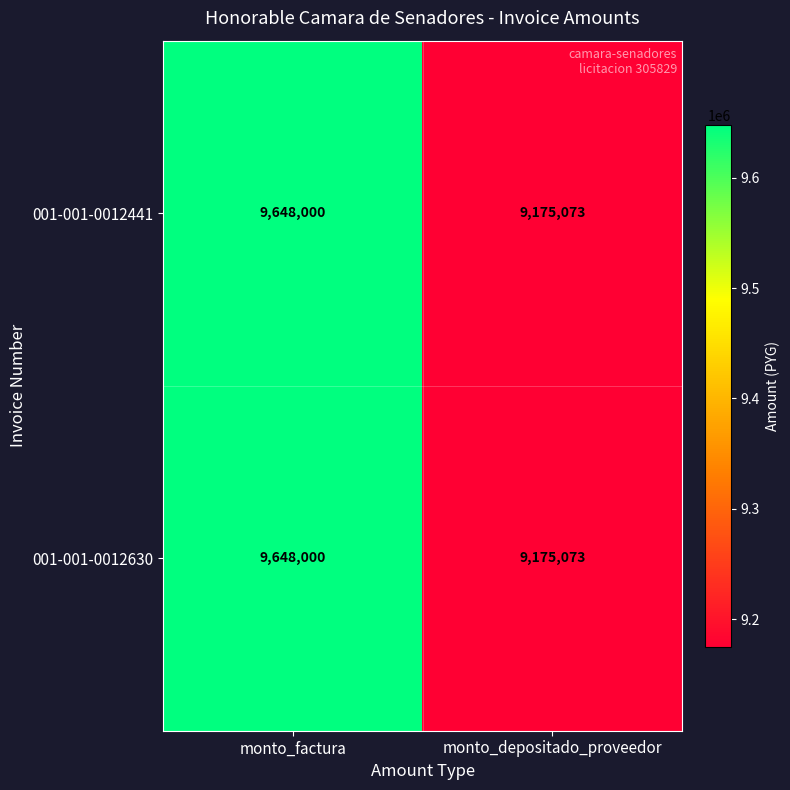

At which label is 001-001-0012630 closest to 9411536?

monto_depositado_proveedor